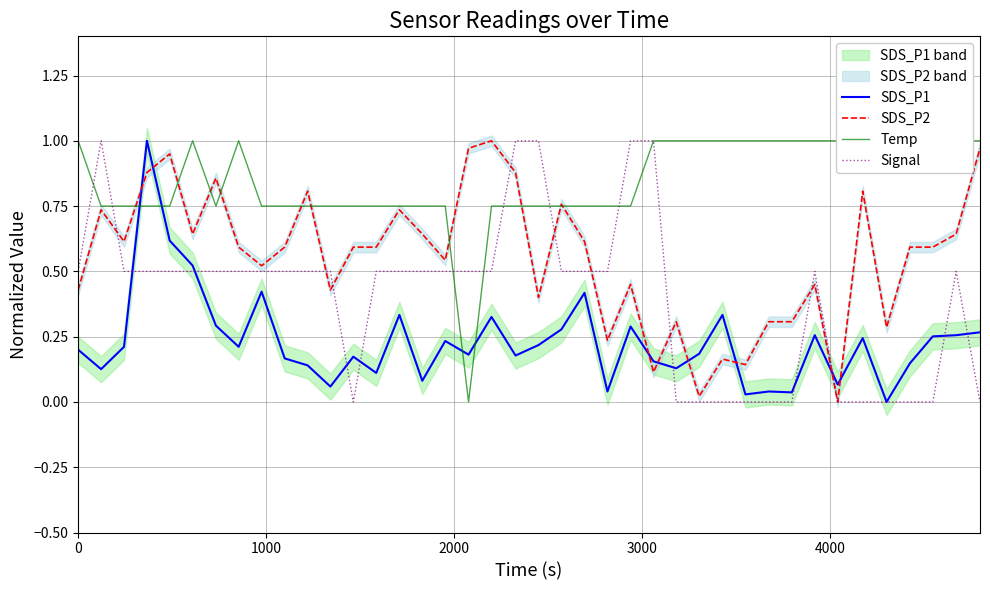

What are all the series names shown in the legend?

SDS_P1, SDS_P2, Temp, Signal